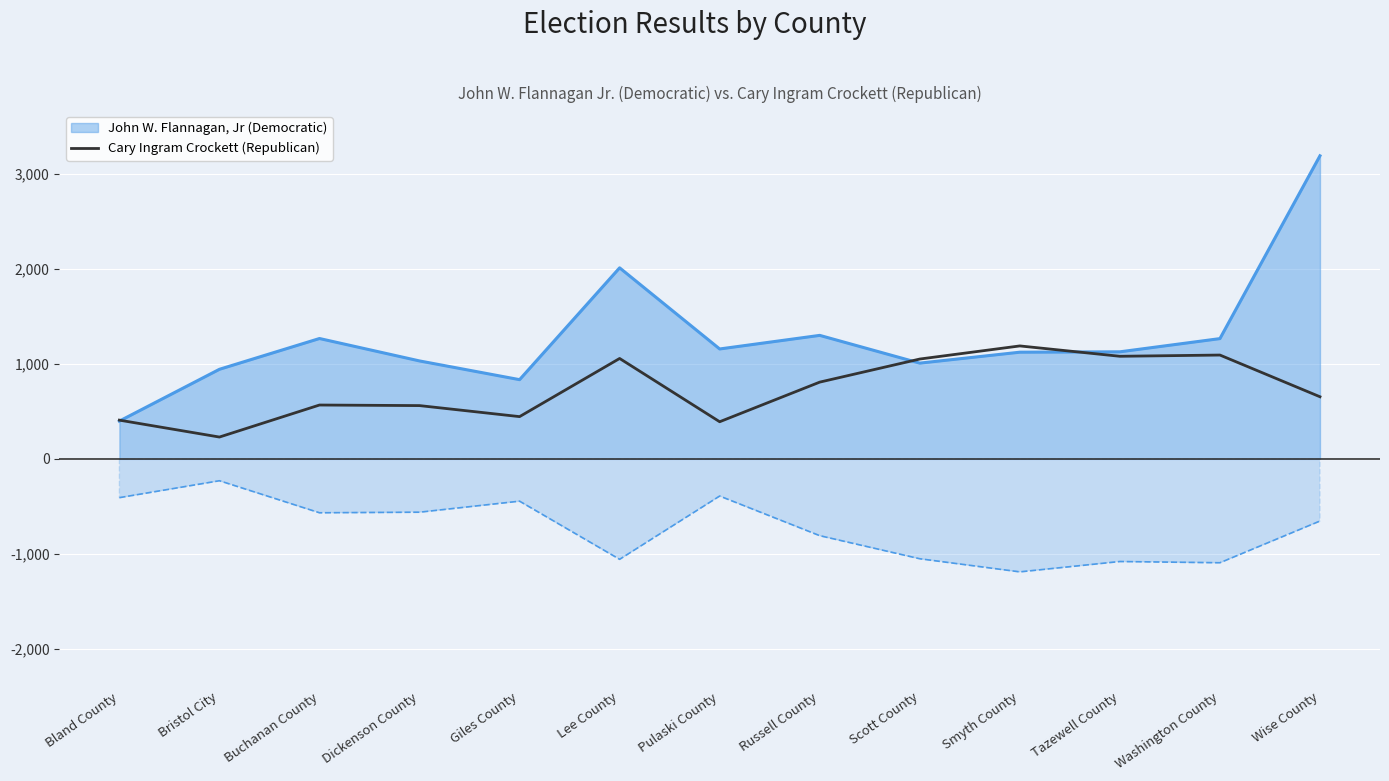

At which category does the chart reach its peak across all series?

Smyth County